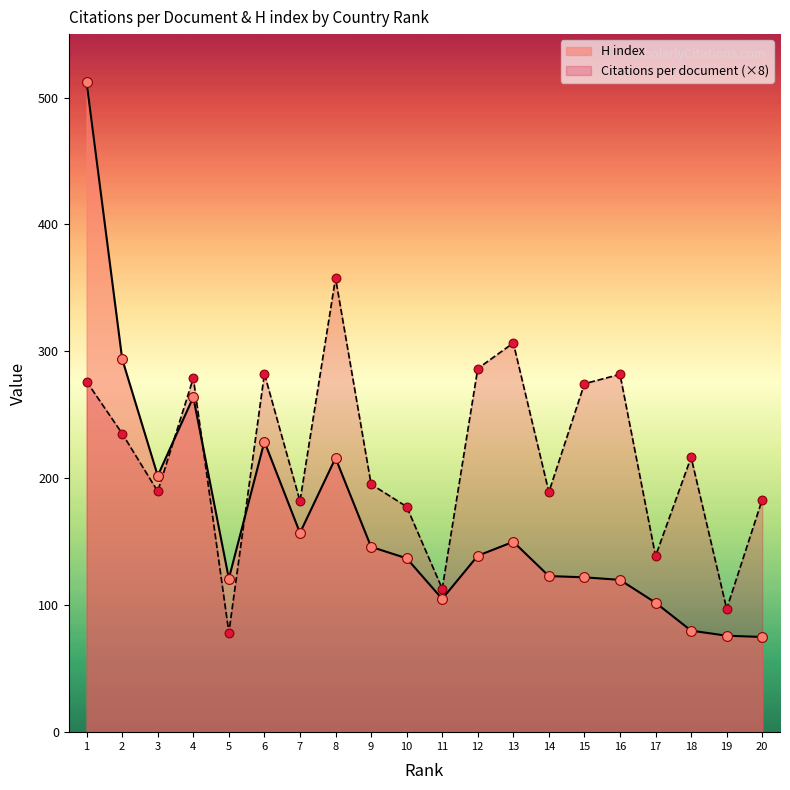

Which series has the widest spread of Y values?

H index